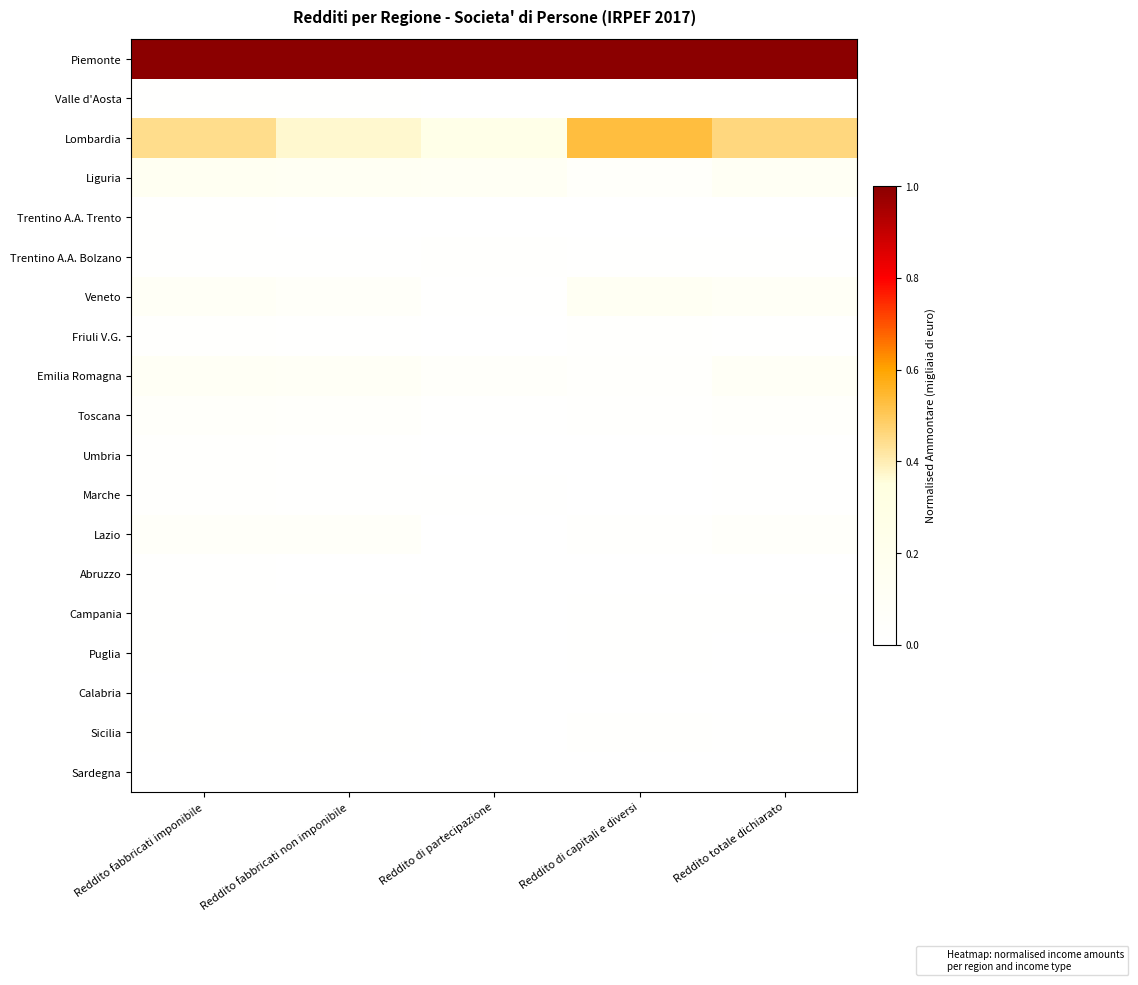

Which series has the widest spread of values?

Lombardia